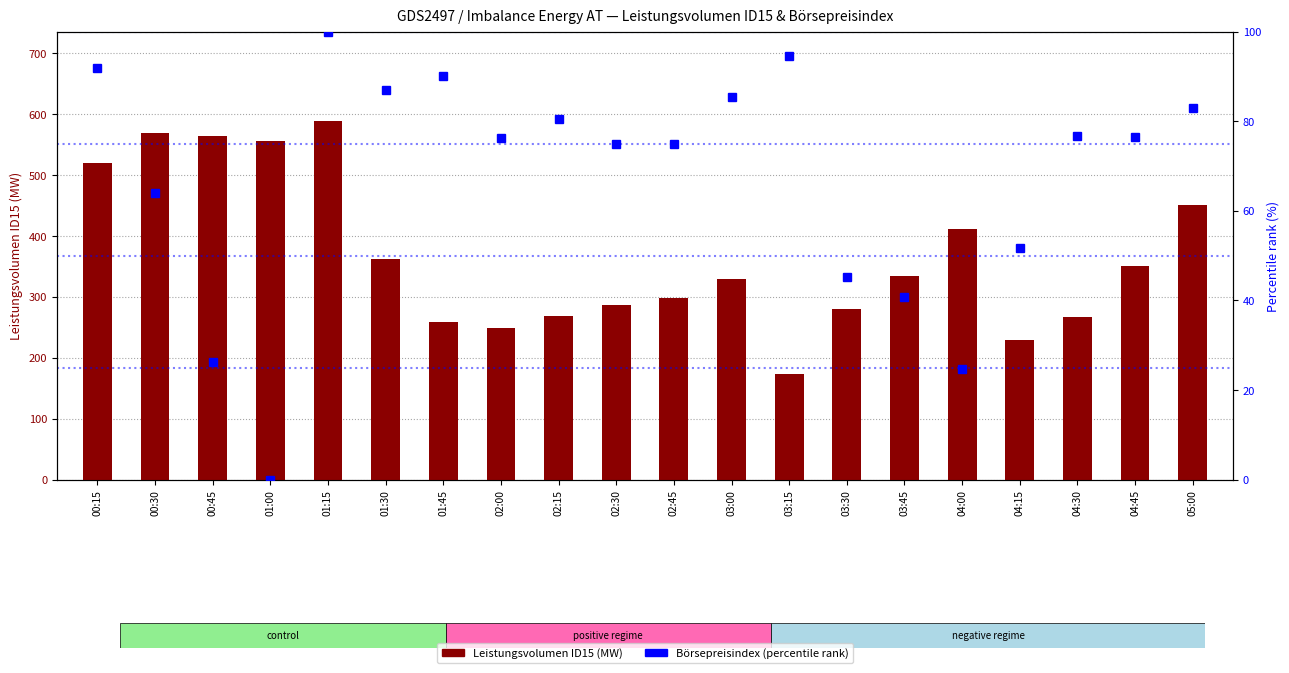

Reading left to right, list all the values displayed in this chart.

Leistungsvolumen ID15: 00:15=520.1	00:30=568.9	00:45=564.3	01:00=556.2	01:15=588.7	01:30=362.2	01:45=258.6	02:00=248.8	02:15=268.2	02:30=286.6	02:45=299.0	03:00=329.4	03:15=172.8	03:30=280.2	03:45=334.4	04:00=411.9	04:15=228.8	04:30=267.6	04:45=350.1	05:00=451.2
Börsepreisindex (percentile): 00:15=91.8	00:30=63.9	00:45=26.3	01:00=0.0	01:15=100.0	01:30=87.1	01:45=90.1	02:00=76.3	02:15=80.5	02:30=75.0	02:45=75.0	03:00=85.5	03:15=94.5	03:30=45.2	03:45=40.8	04:00=24.8	04:15=51.7	04:30=76.7	04:45=76.5	05:00=83.0